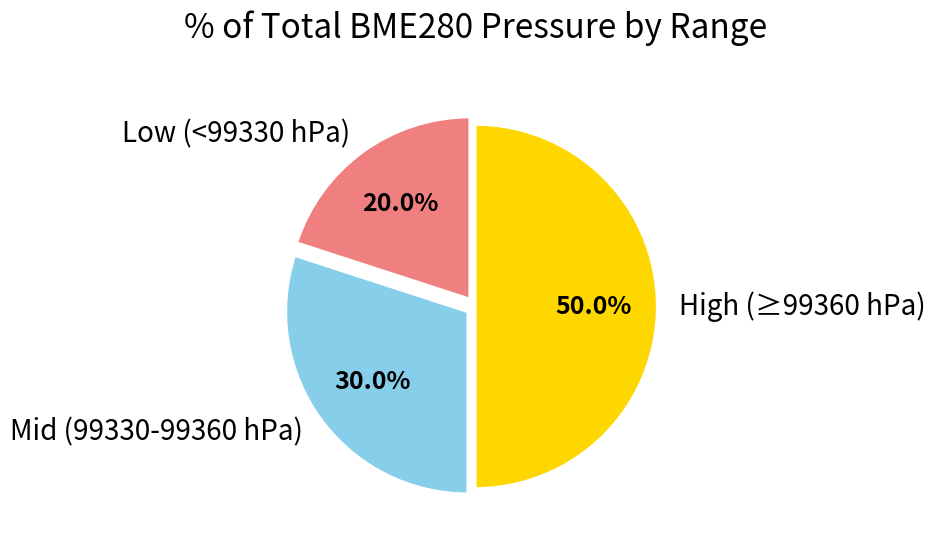

Does Mid (99330-99360 hPa) represent more than half of the total?

No